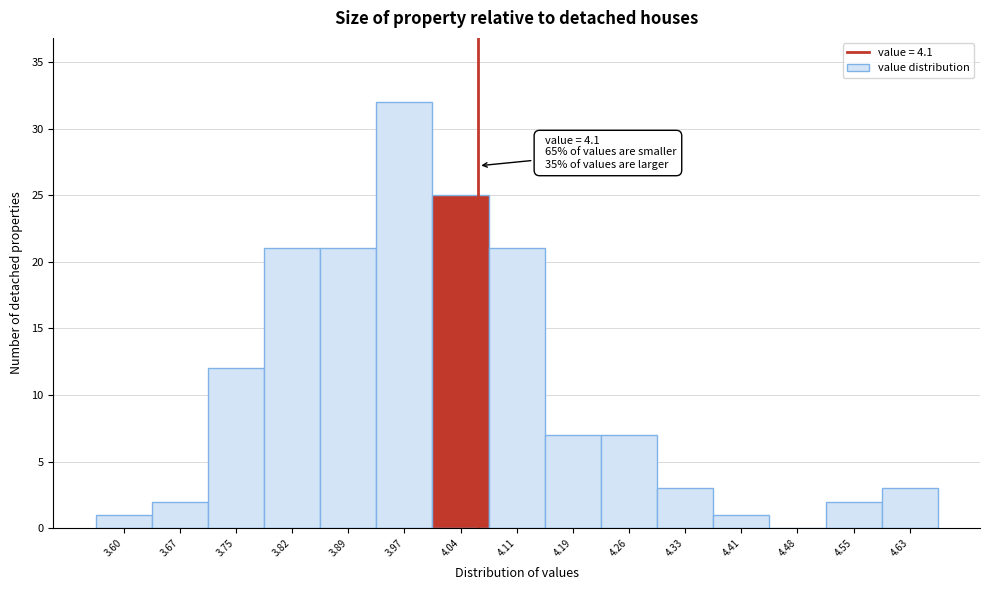

Reading left to right, what are all the values shown in this chart?

3.60=1	3.67=2	3.75=12	3.82=21	3.89=21	3.97=32	4.04=25	4.11=21	4.19=7	4.26=7	4.33=3	4.41=1	4.48=0	4.55=2	4.63=3